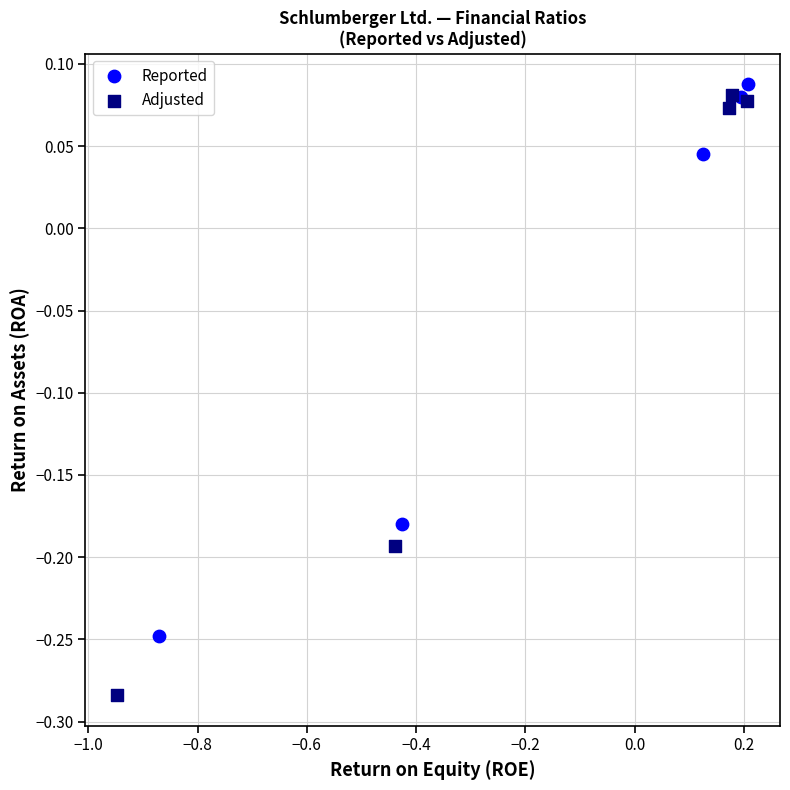

Which series contains the lowest Y value?

Adjusted